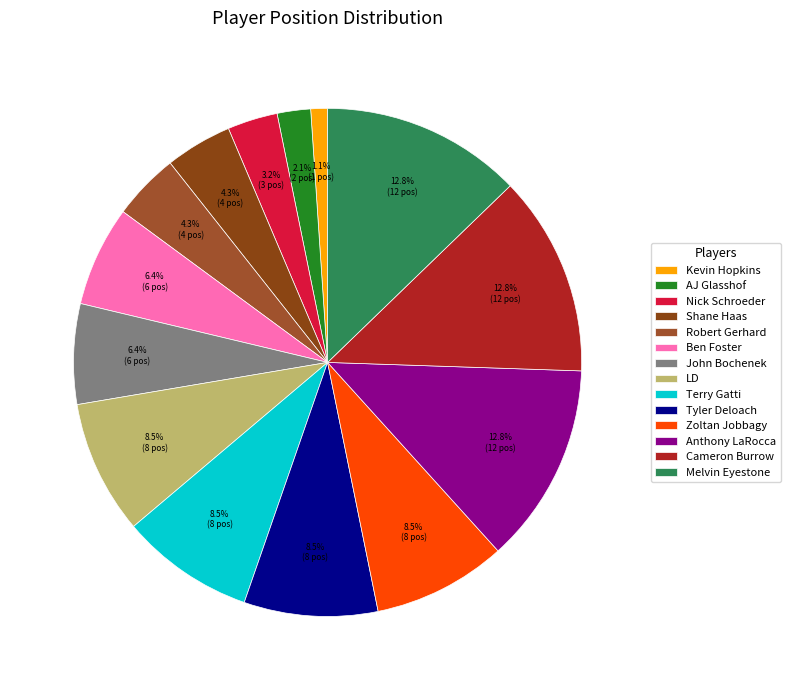

Does any single category account for the majority?

No